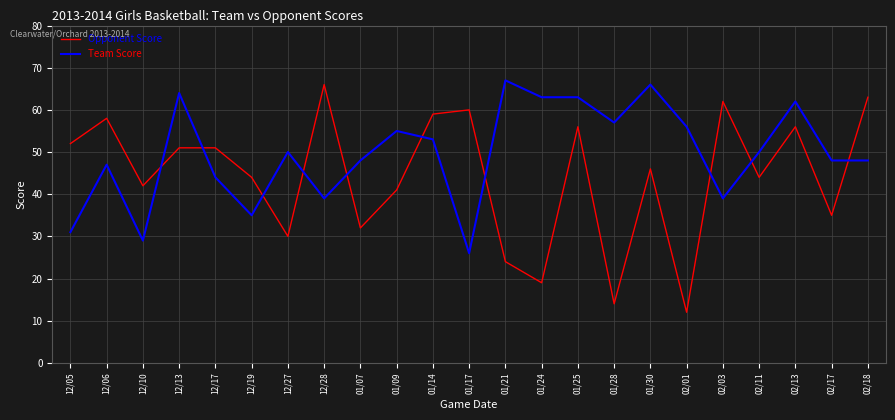

After their last crossing, which series has the higher values: Team Score or Opponent Score?

Opponent Score